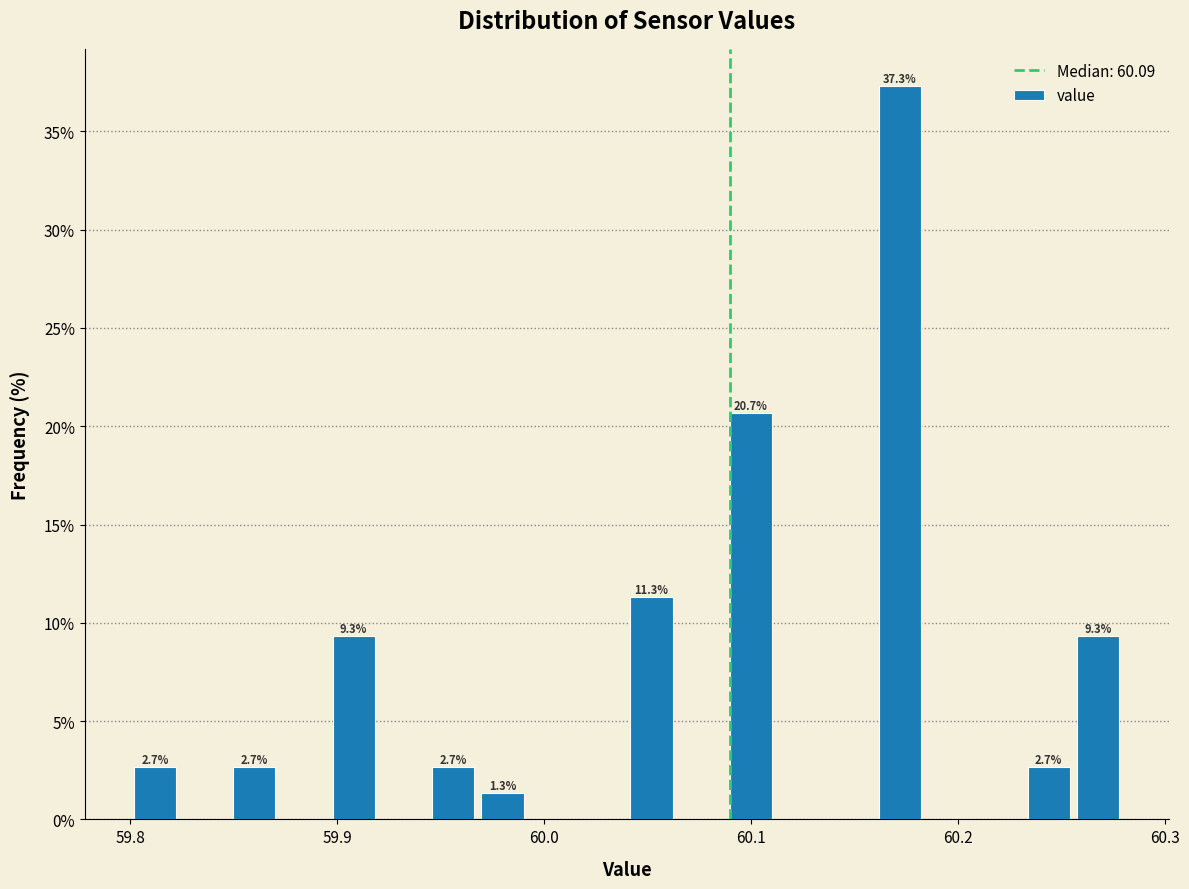

Read against the x-axis, roughly where is the centre of the tallest bar?

60.17